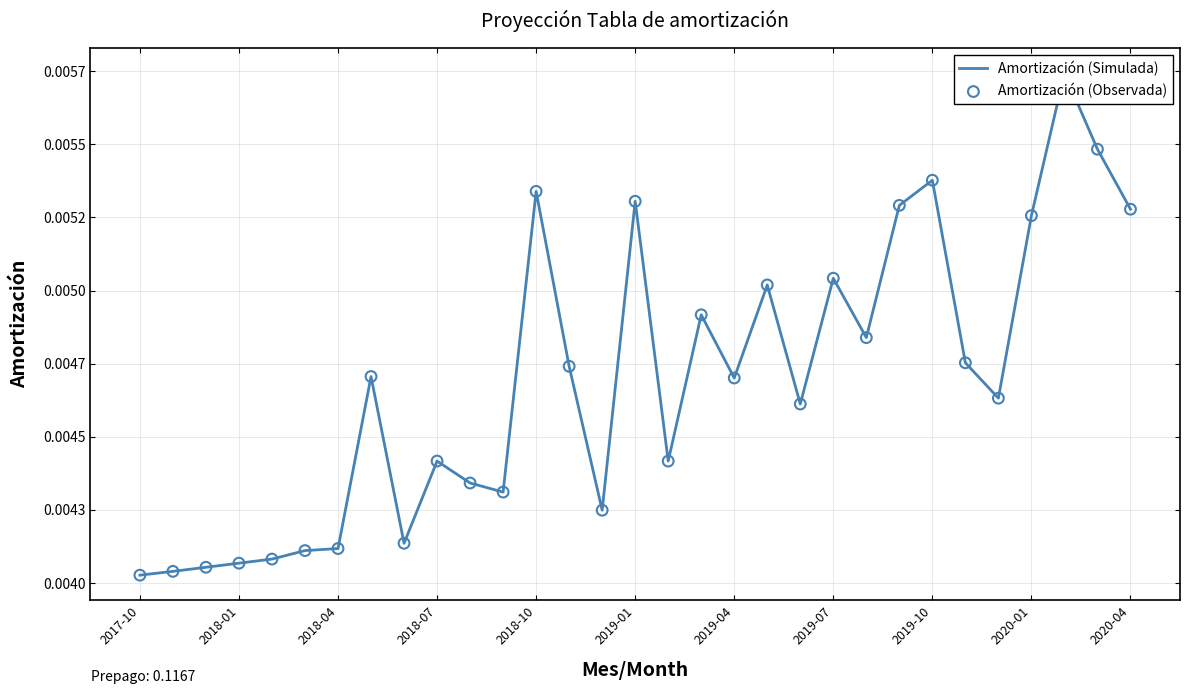

Which series contains the lowest Y value?

Amortización (Simulada)